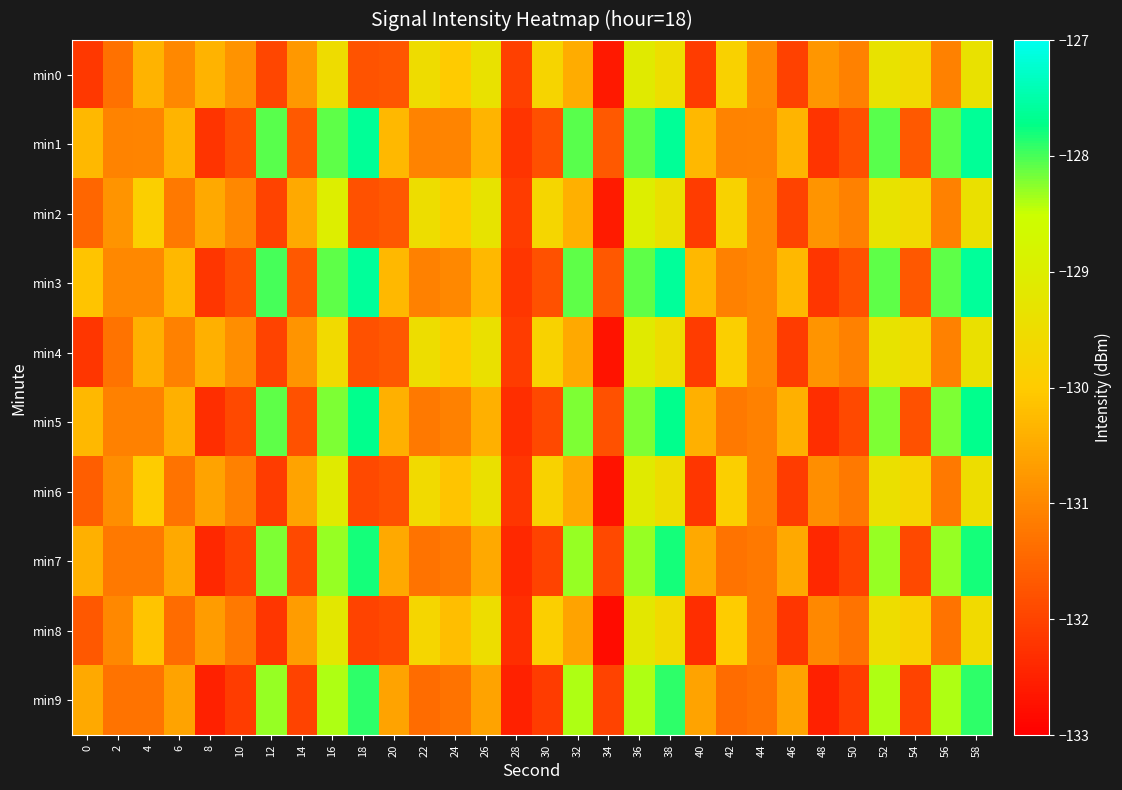

Reading left to right, list all the values displayed in this chart.

min0: 0=-132.2	2=-131.3	4=-130.4	6=-131.0	8=-130.4	10=-130.8	12=-132.0	14=-130.8	16=-129.5	18=-131.8	20=-131.7	22=-129.5	24=-130.0	26=-129.4	28=-132.1	30=-129.8	32=-130.5	34=-132.6	36=-129.1	38=-129.5	40=-132.1	42=-129.8	44=-131.0	46=-132.0	48=-130.8	50=-131.1	52=-129.3	54=-129.6	56=-131.1	58=-129.4
min1: 0=-130.3	2=-131.1	4=-131.0	6=-130.3	8=-132.2	10=-131.8	12=-128.1	14=-131.7	16=-128.1	18=-127.6	20=-130.3	22=-131.1	24=-131.0	26=-130.3	28=-132.2	30=-131.8	32=-128.1	34=-131.7	36=-128.1	38=-127.6	40=-130.3	42=-131.1	44=-131.0	46=-130.3	48=-132.2	50=-131.8	52=-128.1	54=-131.7	56=-128.1	58=-127.6
min2: 0=-131.5	2=-130.8	4=-129.9	6=-131.2	8=-130.5	10=-131.0	12=-132.0	14=-130.5	16=-129.0	18=-131.8	20=-131.7	22=-129.5	24=-130.0	26=-129.3	28=-132.1	30=-129.7	32=-130.4	34=-132.6	36=-129.0	38=-129.4	40=-132.1	42=-129.8	44=-131.0	46=-132.0	48=-130.8	50=-131.1	52=-129.3	54=-129.6	56=-131.1	58=-129.4
min3: 0=-130.1	2=-131.0	4=-131.0	6=-130.3	8=-132.2	10=-131.8	12=-128.0	14=-131.7	16=-128.1	18=-127.6	20=-130.3	22=-131.1	24=-131.0	26=-130.3	28=-132.2	30=-131.8	32=-128.1	34=-131.7	36=-128.1	38=-127.6	40=-130.3	42=-131.1	44=-131.0	46=-130.3	48=-132.2	50=-131.8	52=-128.1	54=-131.7	56=-128.1	58=-127.6
min4: 0=-132.2	2=-131.3	4=-130.4	6=-131.1	8=-130.4	10=-130.9	12=-132.0	14=-130.8	16=-129.6	18=-131.8	20=-131.7	22=-129.5	24=-130.0	26=-129.4	28=-132.1	30=-129.8	32=-130.5	34=-132.7	36=-129.1	38=-129.5	40=-132.1	42=-129.9	44=-131.0	46=-132.1	48=-130.8	50=-131.1	52=-129.3	54=-129.6	56=-131.1	58=-129.4
min5: 0=-130.3	2=-131.1	4=-131.1	6=-130.4	8=-132.3	10=-131.9	12=-128.1	14=-131.8	16=-128.2	18=-127.7	20=-130.4	22=-131.2	24=-131.1	26=-130.4	28=-132.3	30=-131.9	32=-128.2	34=-131.8	36=-128.2	38=-127.7	40=-130.4	42=-131.2	44=-131.1	46=-130.4	48=-132.3	50=-131.9	52=-128.2	54=-131.8	56=-128.2	58=-127.7
min6: 0=-131.6	2=-130.9	4=-130.0	6=-131.3	8=-130.6	10=-131.1	12=-132.1	14=-130.6	16=-129.1	18=-131.9	20=-131.8	22=-129.6	24=-130.1	26=-129.4	28=-132.2	30=-129.8	32=-130.5	34=-132.7	36=-129.1	38=-129.5	40=-132.2	42=-129.9	44=-131.1	46=-132.1	48=-130.9	50=-131.2	52=-129.4	54=-129.7	56=-131.2	58=-129.5
min7: 0=-130.4	2=-131.2	4=-131.2	6=-130.5	8=-132.4	10=-132.0	12=-128.2	14=-131.9	16=-128.3	18=-127.8	20=-130.5	22=-131.3	24=-131.2	26=-130.5	28=-132.4	30=-132.0	32=-128.3	34=-131.9	36=-128.3	38=-127.8	40=-130.5	42=-131.3	44=-131.2	46=-130.5	48=-132.4	50=-132.0	52=-128.3	54=-131.9	56=-128.3	58=-127.8
min8: 0=-131.7	2=-131.0	4=-130.1	6=-131.4	8=-130.7	10=-131.2	12=-132.2	14=-130.7	16=-129.2	18=-132.0	20=-131.9	22=-129.7	24=-130.2	26=-129.5	28=-132.3	30=-129.9	32=-130.6	34=-132.8	36=-129.2	38=-129.6	40=-132.3	42=-130.0	44=-131.2	46=-132.2	48=-131.0	50=-131.3	52=-129.5	54=-129.8	56=-131.3	58=-129.6
min9: 0=-130.5	2=-131.3	4=-131.3	6=-130.6	8=-132.5	10=-132.1	12=-128.3	14=-132.0	16=-128.4	18=-127.9	20=-130.6	22=-131.4	24=-131.3	26=-130.6	28=-132.5	30=-132.1	32=-128.4	34=-132.0	36=-128.4	38=-127.9	40=-130.6	42=-131.4	44=-131.3	46=-130.6	48=-132.5	50=-132.1	52=-128.4	54=-132.0	56=-128.4	58=-127.9